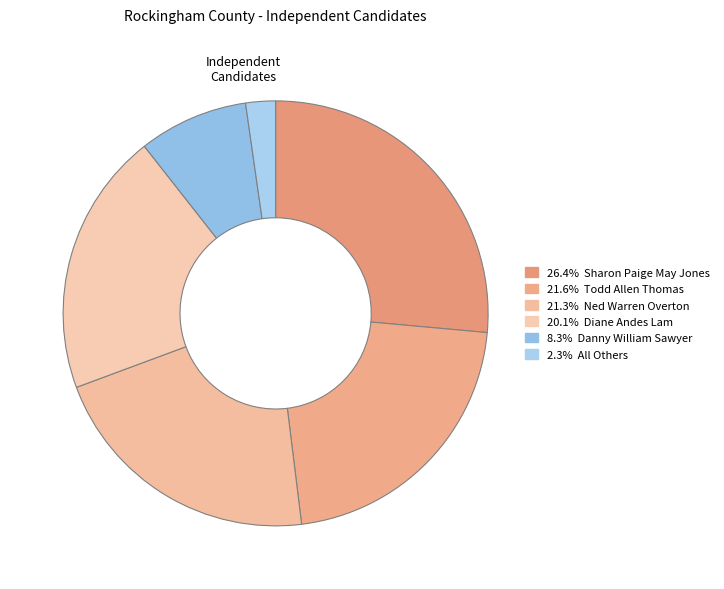

Count the number of slices in the pie.

6